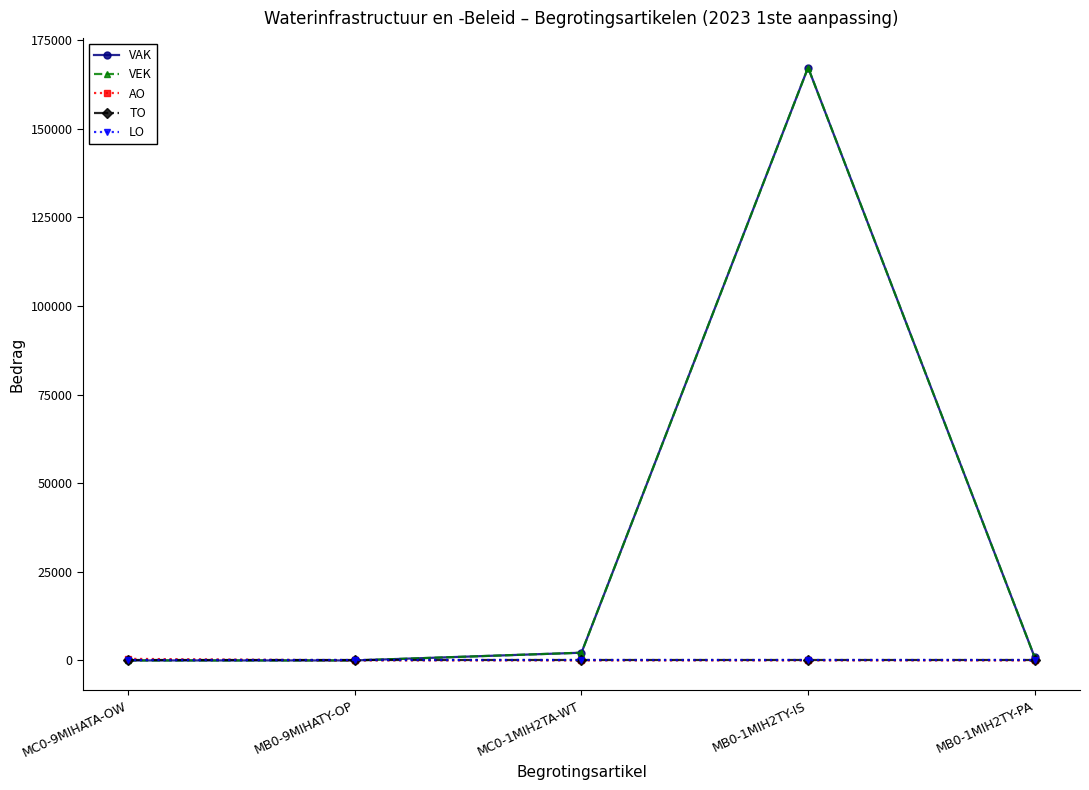

Which label corresponds to the largest value in the chart?

MB0-1MIH2TY-IS